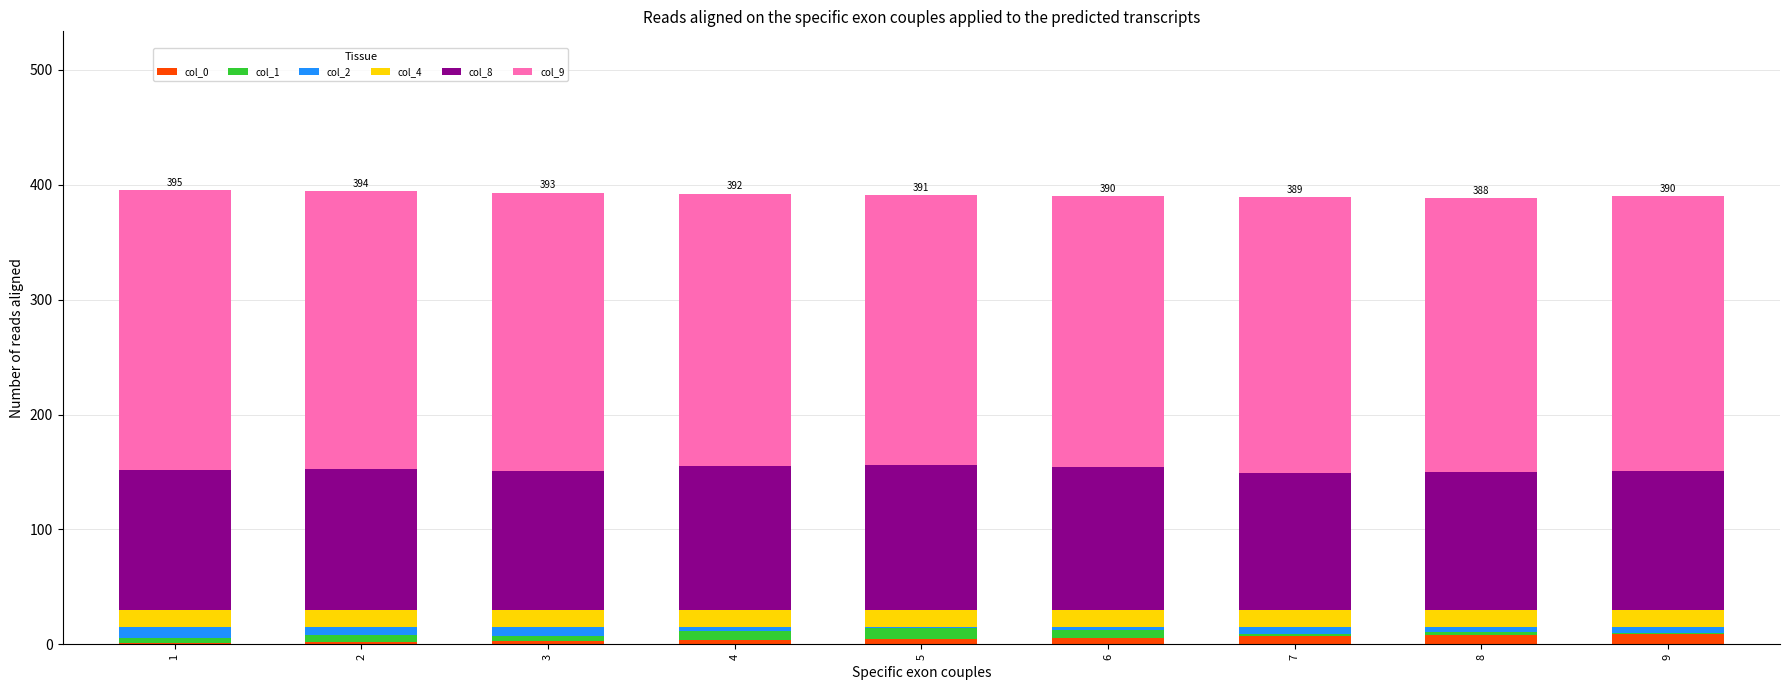

What is the total value across all series at 6?

390